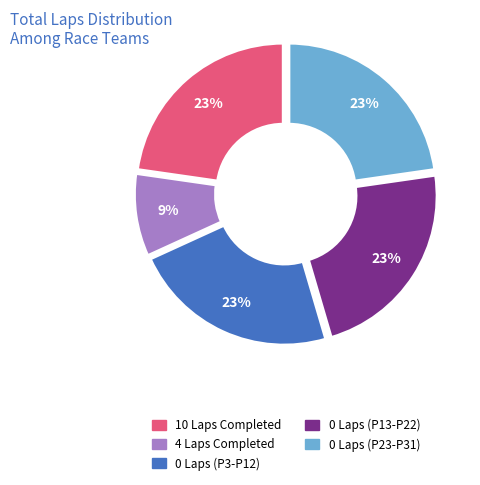

To the nearest percent, what is the difference between the largest and smallest slice percentages?

14%